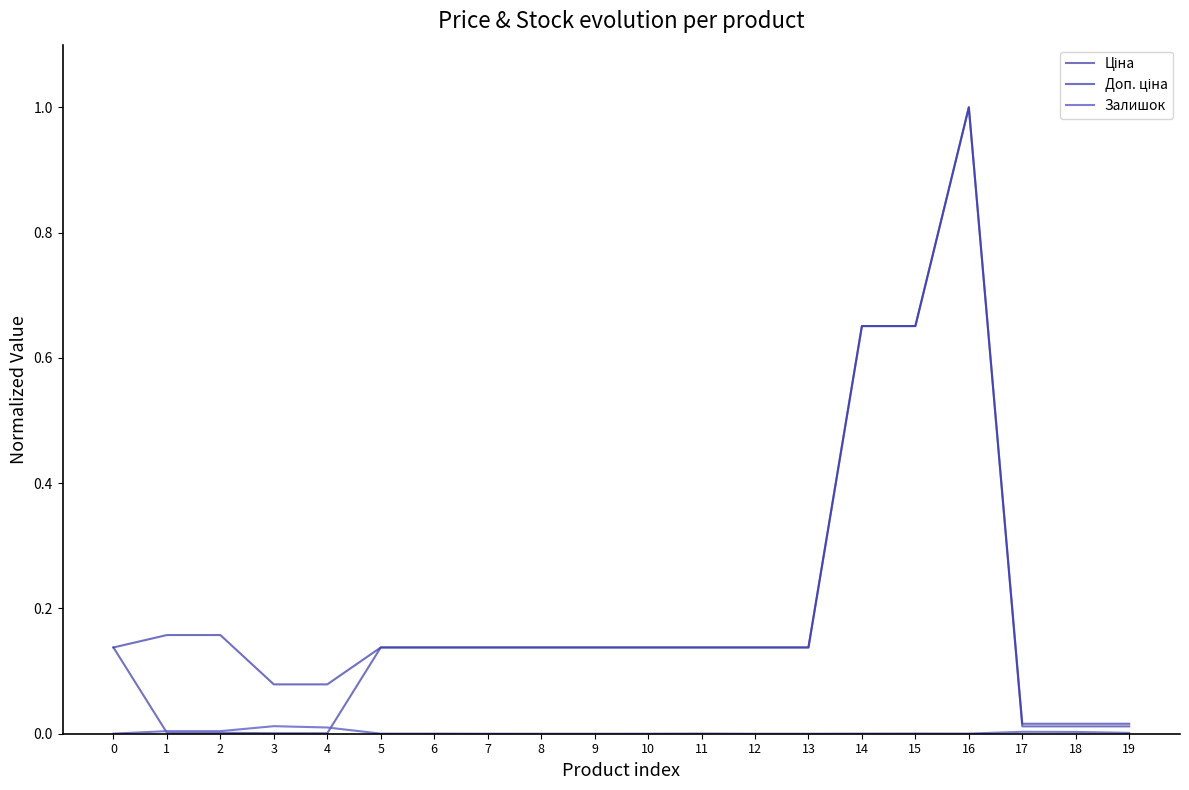

Is it true that Залишок equals 0.0 at 8?

True